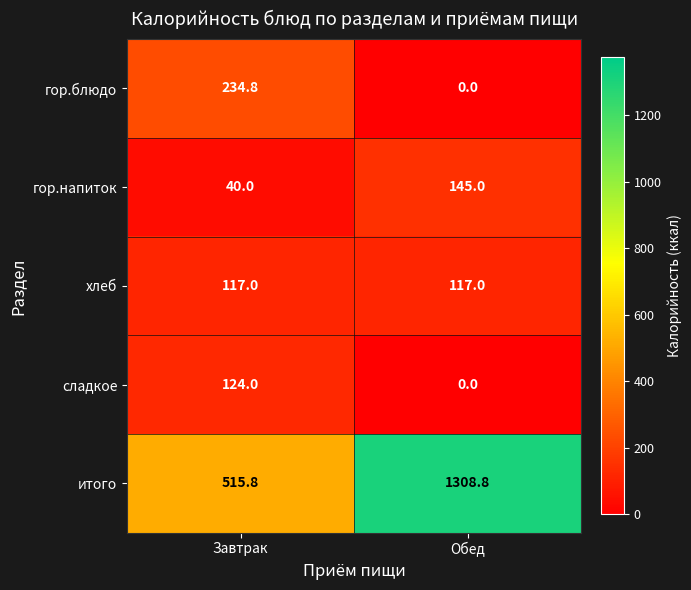

What is the average value of the гор.напиток series?

92.5